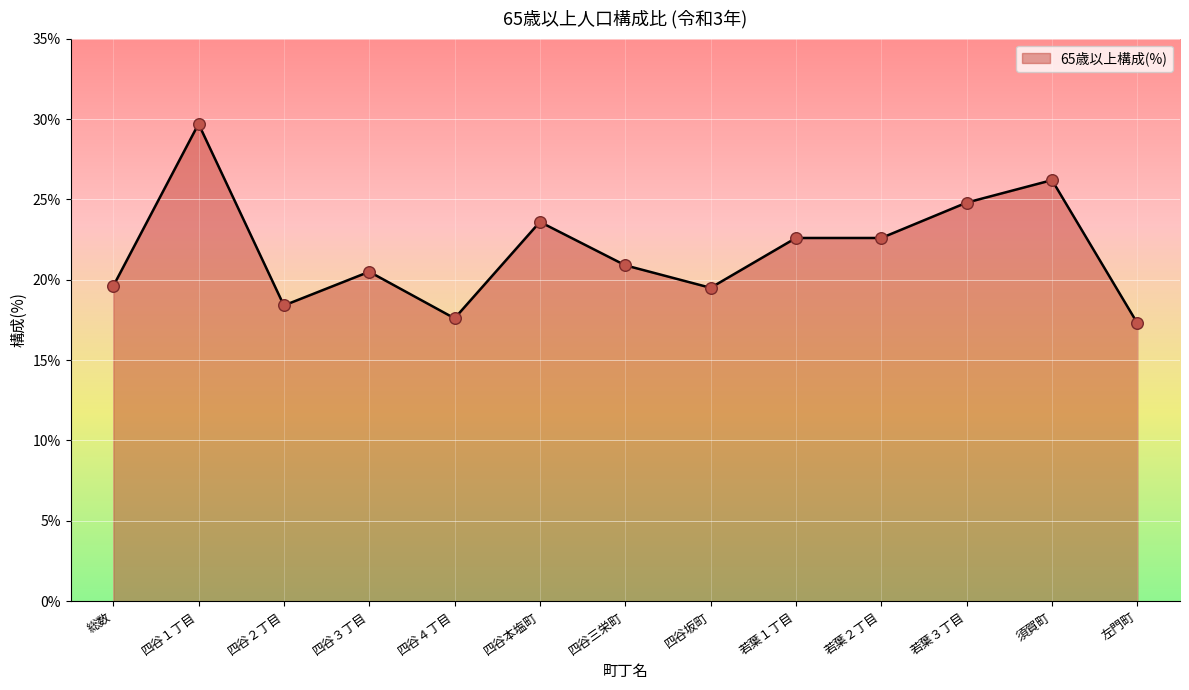

Which has a higher value, 左門町 or 若葉１丁目?

若葉１丁目